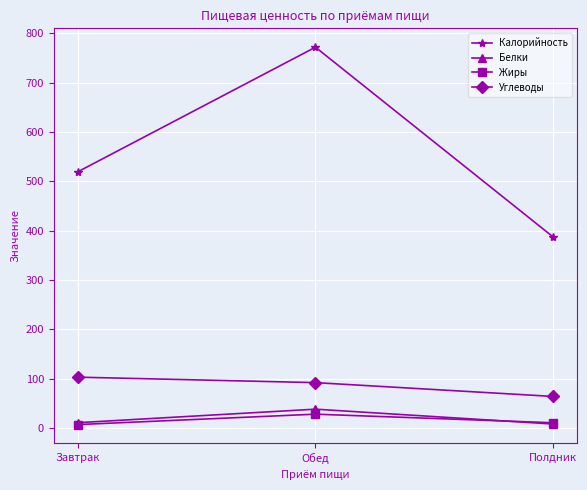

What is the label of the 3rd point from the right?

Завтрак